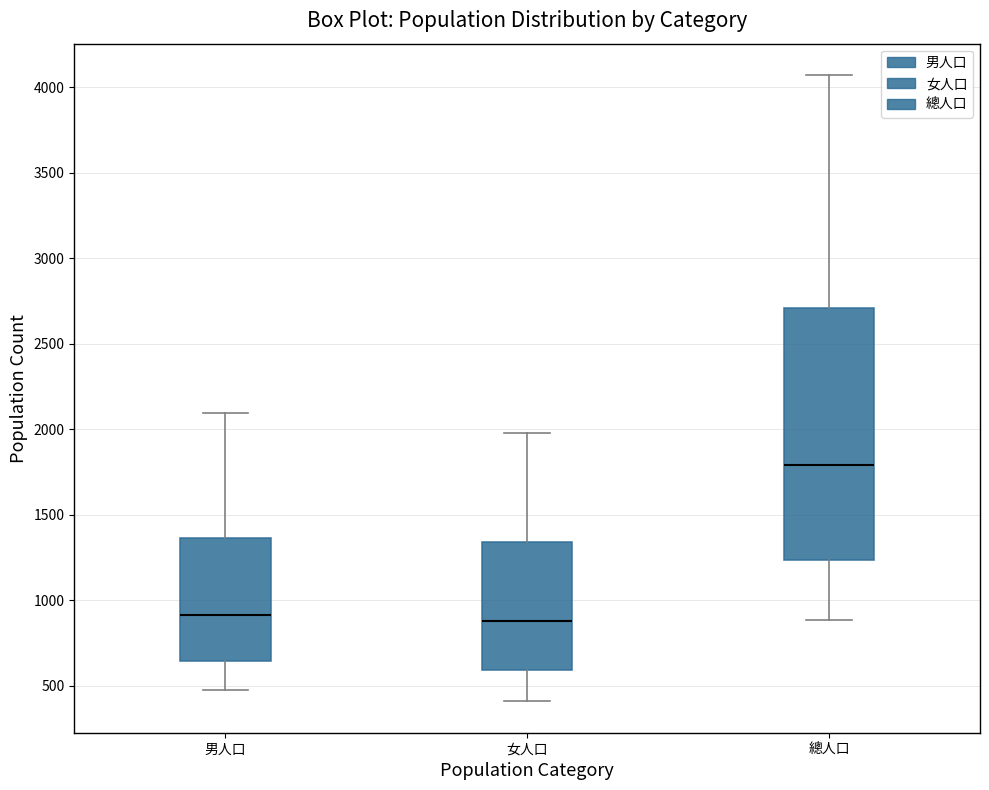

Reading left to right, transcribe this box plot: for each box, give where its median line is, the range the box spans, and where its two whiskers end, as read against the y-axis. The values are not printed on the chart, so give them approximately, as read against the axis.

男人口: median 900, box 650 to 1350, whiskers 500 to 2100
女人口: median 900, box 600 to 1350, whiskers 400 to 2000
總人口: median 1800, box 1250 to 2700, whiskers 900 to 4050